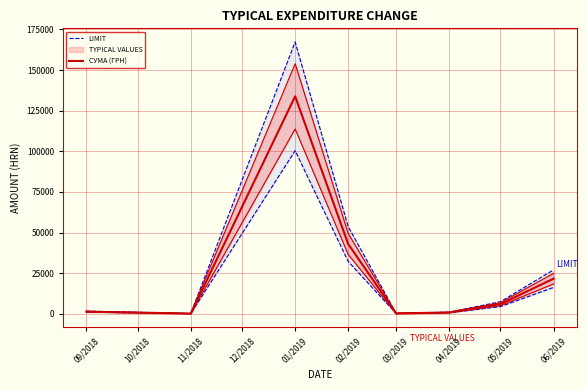

What is the maximum value shown in the chart?

167288.0